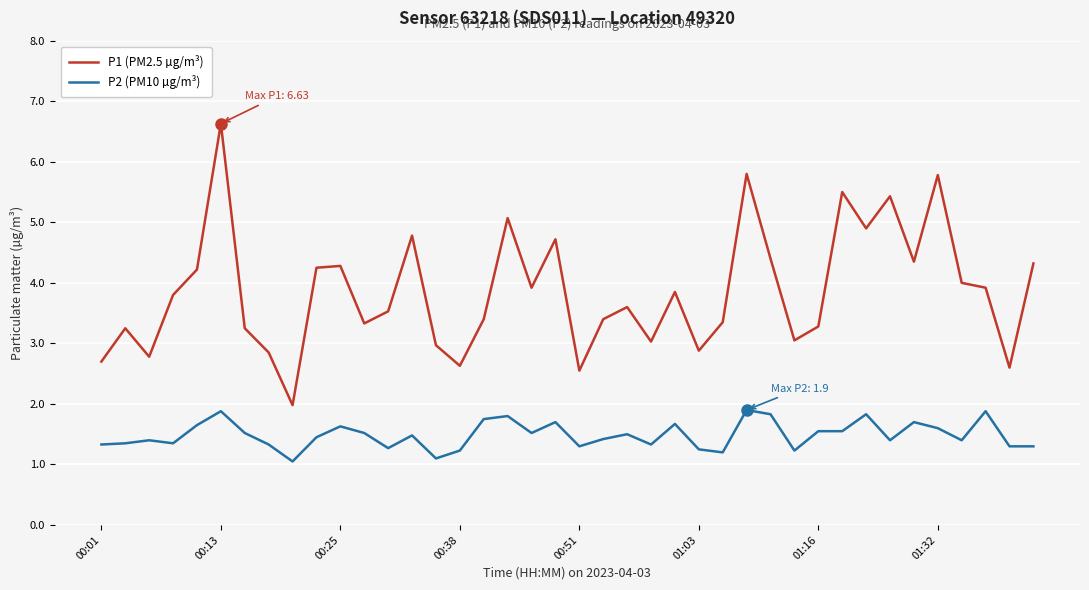

True or false: P1 (PM2.5 µg/m³) and P2 (PM10 µg/m³) cross at least once.

False